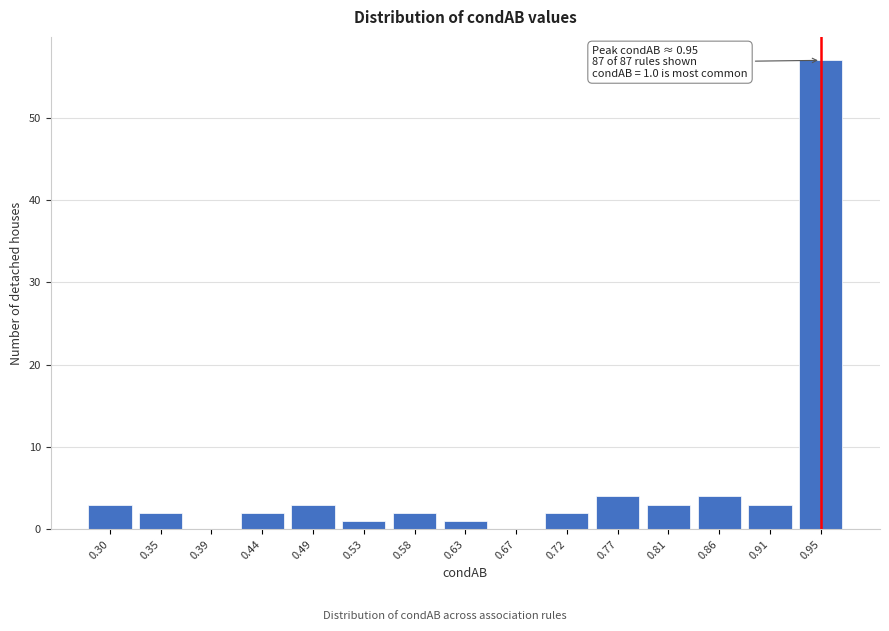

Reading right to left, transcribe all the data shown in this chart.

0.95=57	0.91=3	0.86=4	0.81=3	0.77=4	0.72=2	0.67=0	0.63=1	0.58=2	0.53=1	0.49=3	0.44=2	0.39=0	0.35=2	0.30=3